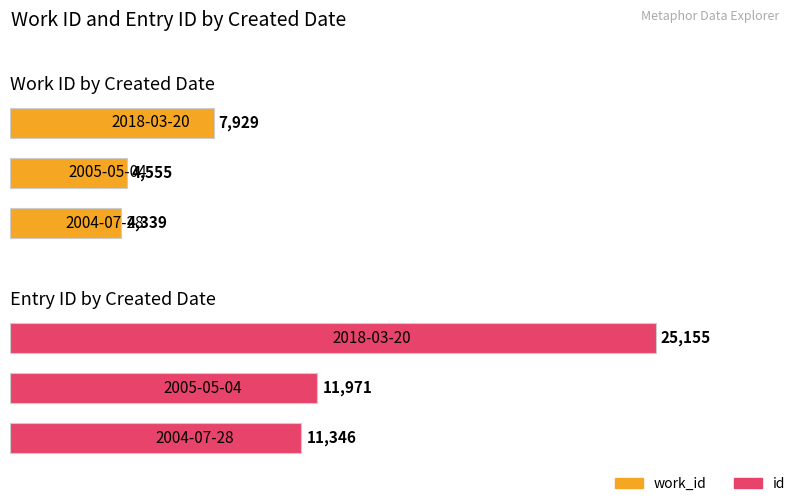

Rank the categories by id value from lowest to highest.

0, 1, 2